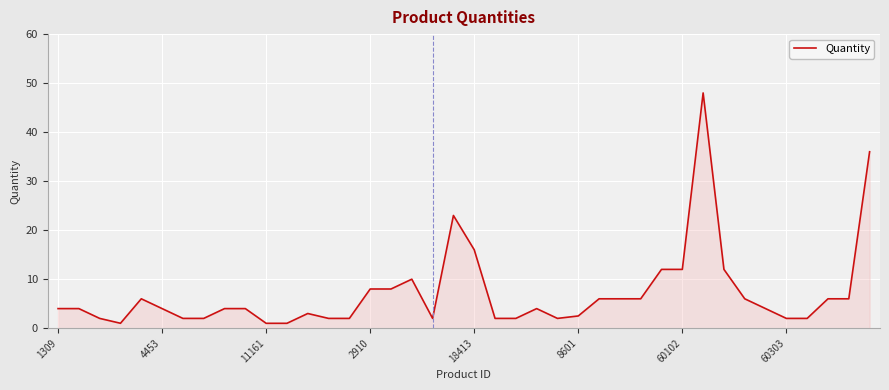

What is the maximum value shown in the chart?

48.0